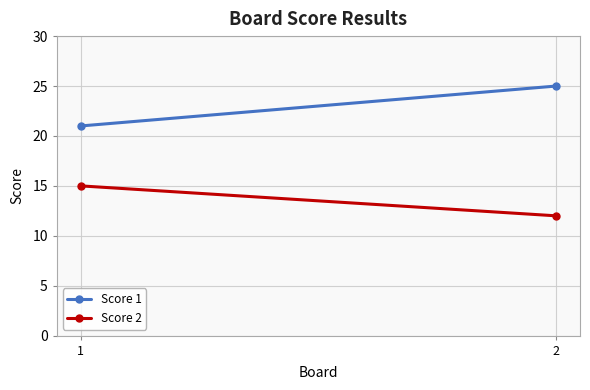

The Score 1 series shows 25 at 2. True or false?

True